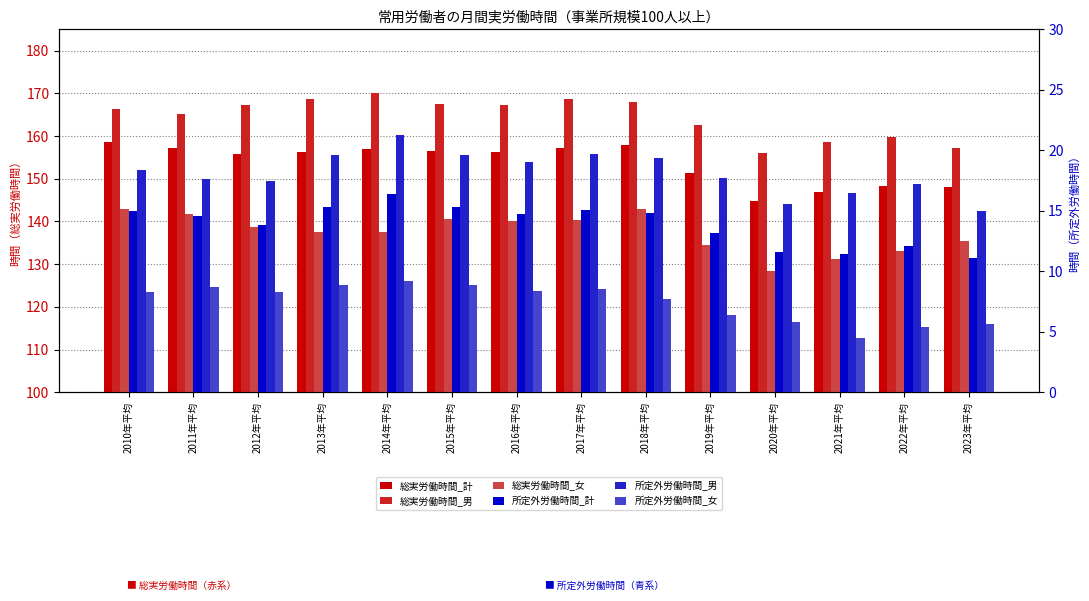

Reading right to left, what are all the values shown in this chart?

総実労働時間_計: 148.1	148.3	147.0	144.8	151.4	158.0	157.1	156.2	156.6	156.9	156.2	155.8	157.3	158.5
総実労働時間_男: 157.1	159.8	158.7	156.0	162.7	167.9	168.7	167.2	167.4	170.0	168.6	167.3	165.2	166.3
総実労働時間_女: 135.4	133.0	131.2	128.5	134.5	143.0	140.4	140.1	140.5	137.5	137.6	138.6	141.8	142.9
所定外労働時間_計: 11.1	12.1	11.4	11.6	13.2	14.8	15.1	14.7	15.3	16.4	15.3	13.8	14.6	15.0
所定外労働時間_男: 15.0	17.2	16.5	15.6	17.7	19.4	19.7	19.0	19.6	21.3	19.6	17.5	17.6	18.4
所定外労働時間_女: 5.6	5.4	4.5	5.8	6.4	7.7	8.5	8.4	8.9	9.2	8.9	8.3	8.7	8.3